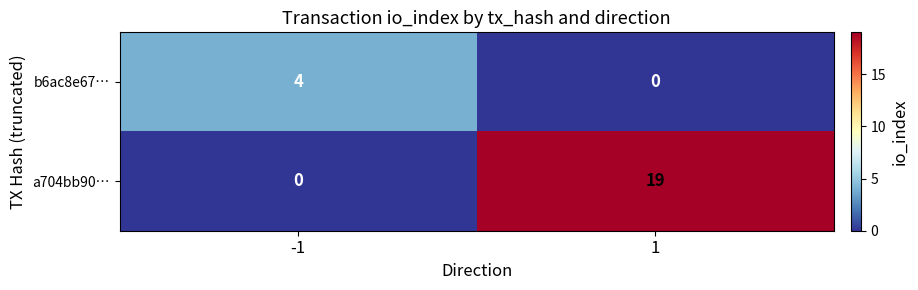

How many data points does each series have?

2